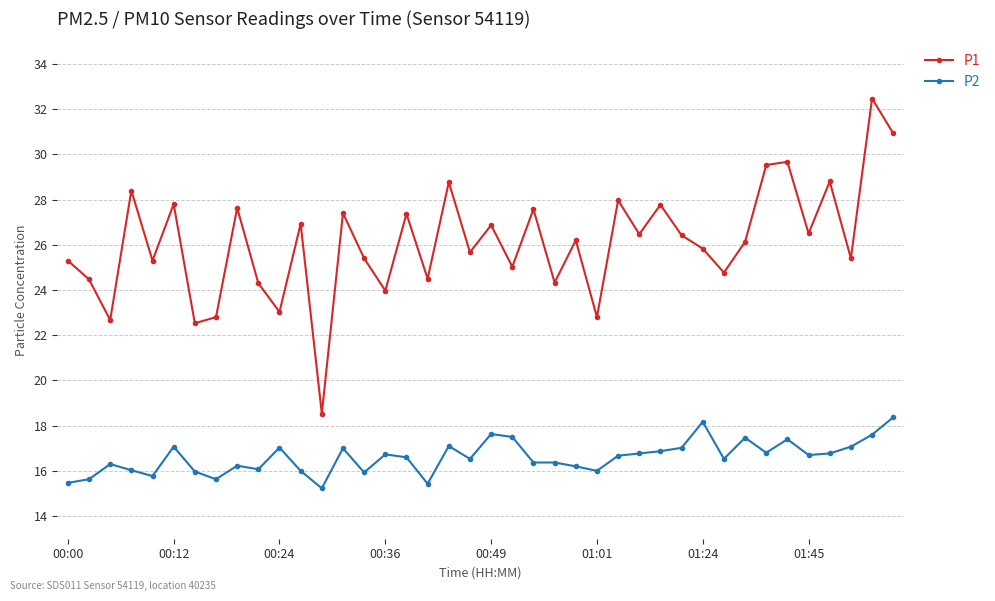

Count the number of data series in this chart.

2